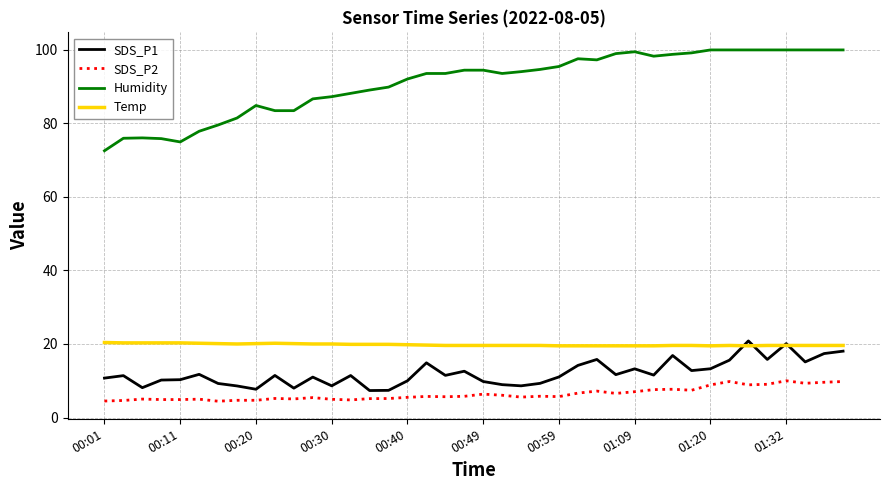

Which series has the widest spread of values?

Humidity